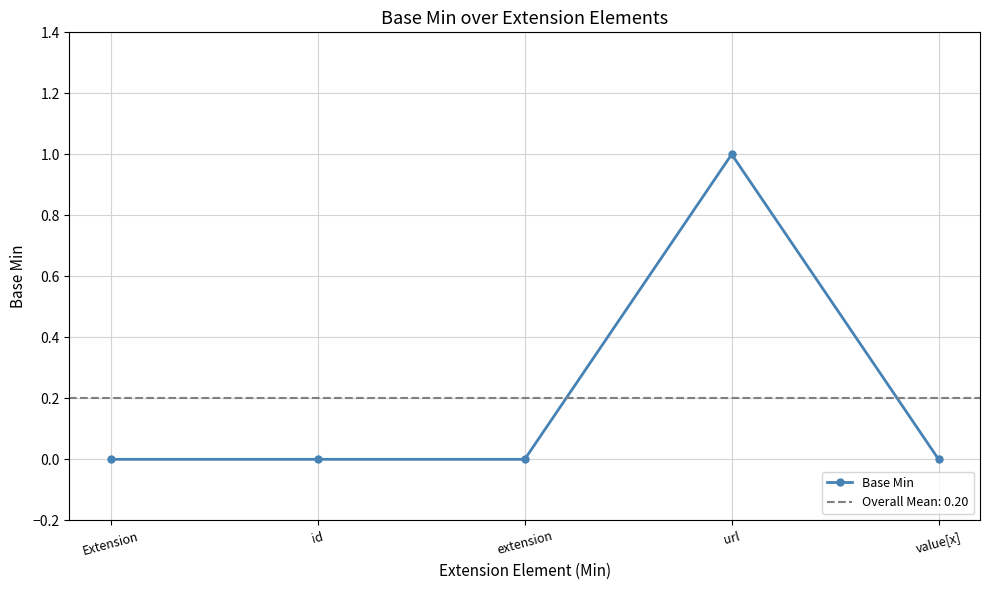

At which category does the chart reach its peak across all series?

url